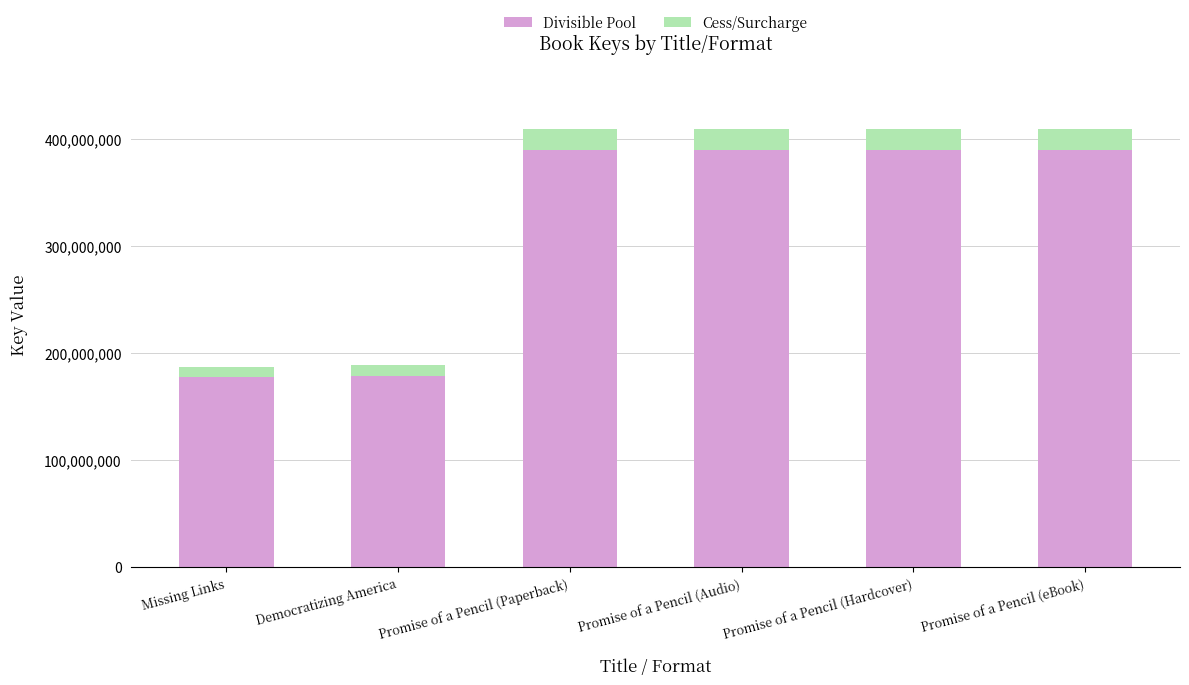

What is the maximum value for Divisible Pool?

389645792.7